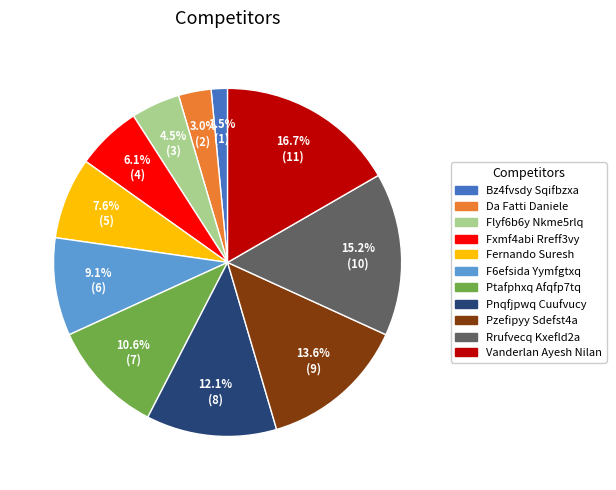

What is the ratio of the value at Fxmf4abi Rreff3vy to the value at Ptafphxq Afqfp7tq?

0.6